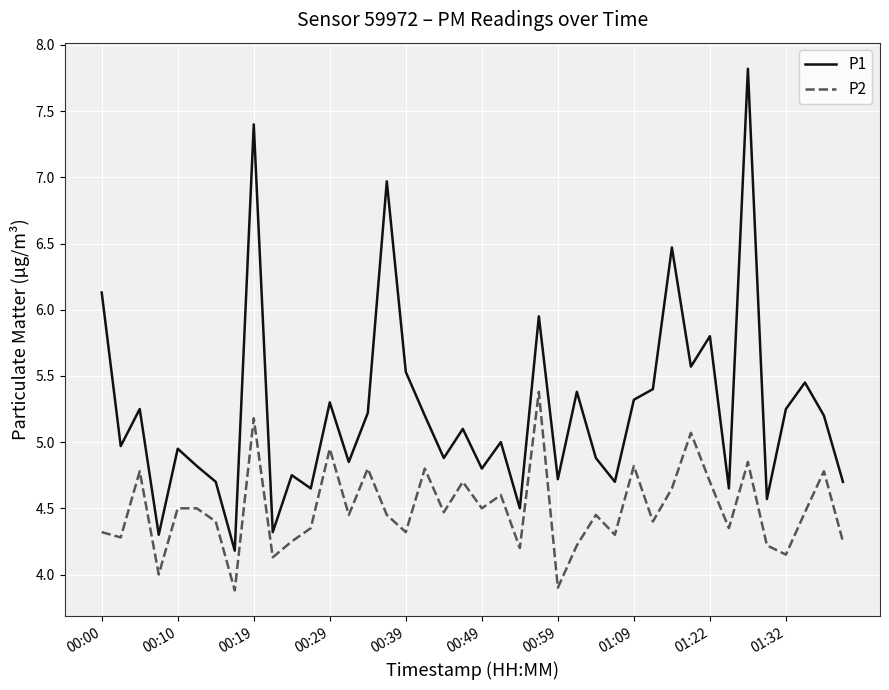

List the series in order of their overall mean, highest first.

P1, P2